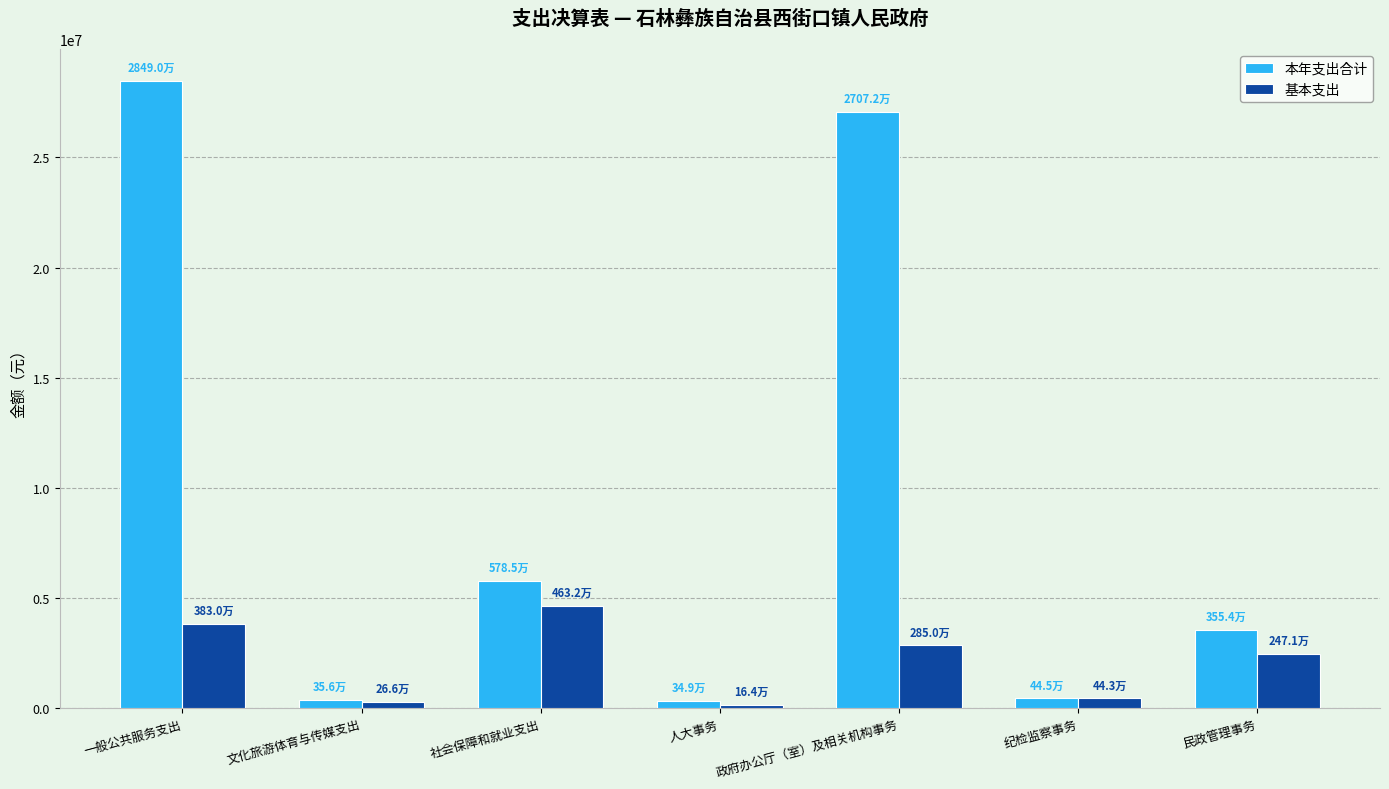

Rank the series at 政府办公厅（室）及相关机构事务 from highest to lowest value.

本年支出合计, 基本支出